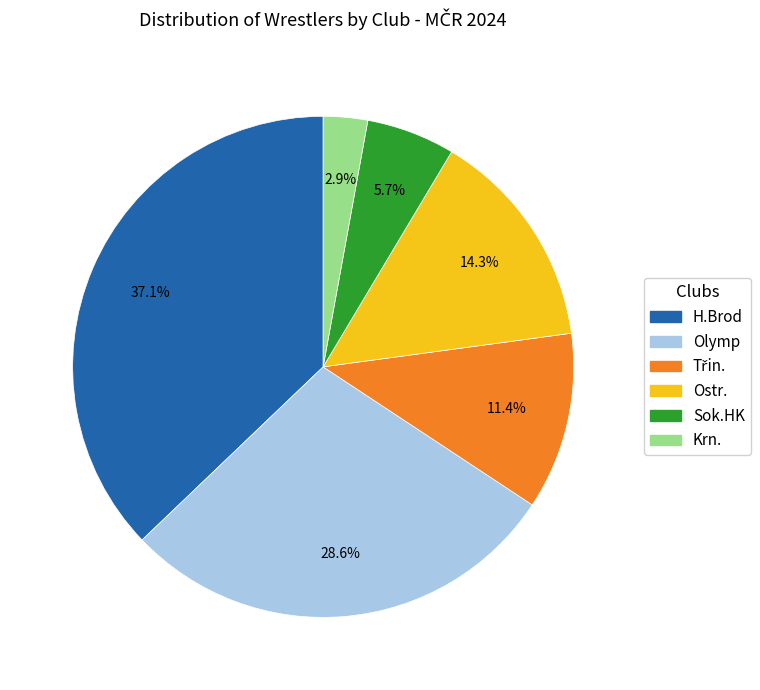

To the nearest percent, what is the average slice percentage?

17%